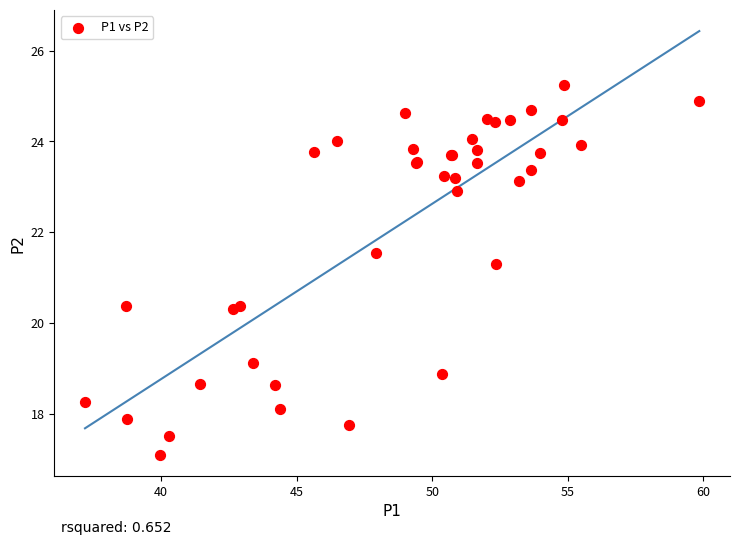

What Y value in the scatter plot is closest to 21?

21.3